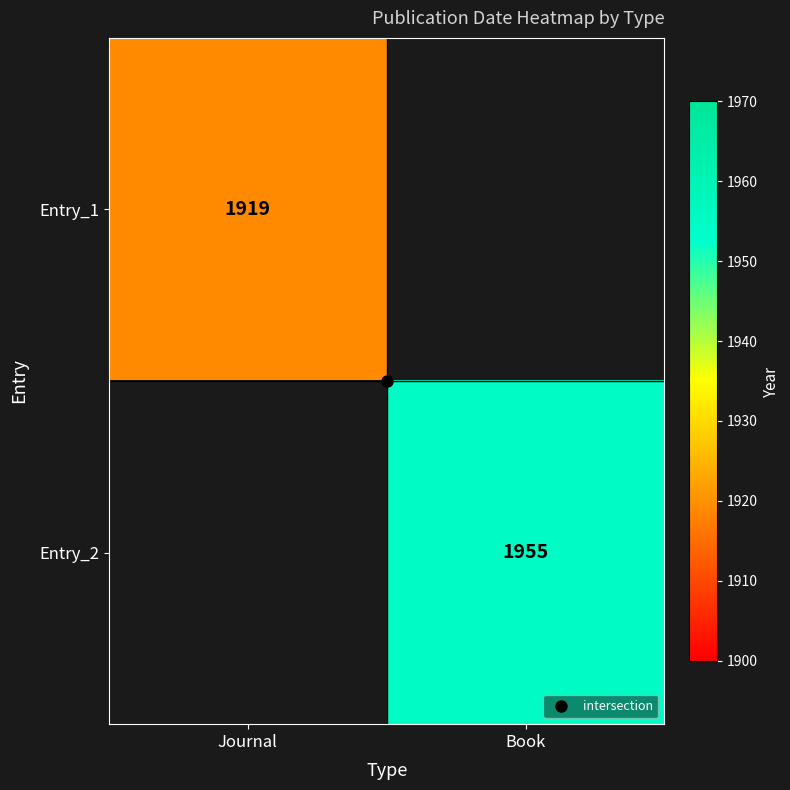

The value of Entry_1 at Journal is 1919.0. True or false?

True